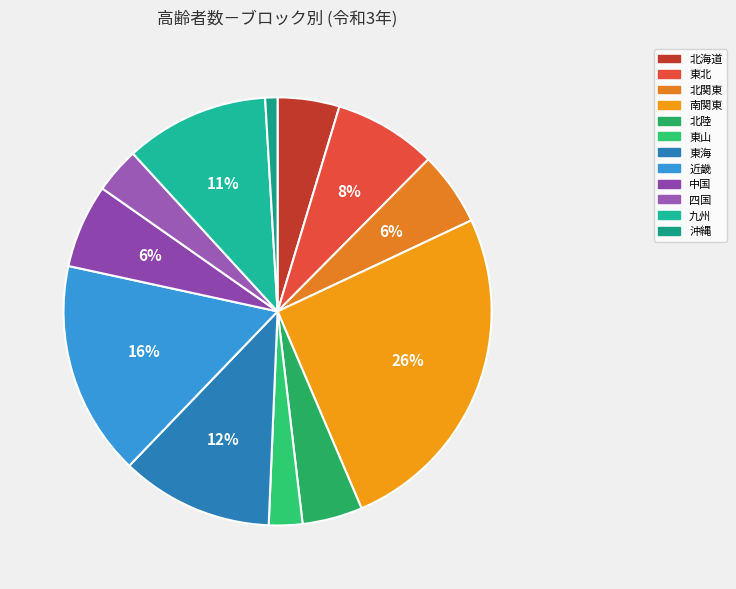

Which has a higher value, 四国 or 北関東?

北関東